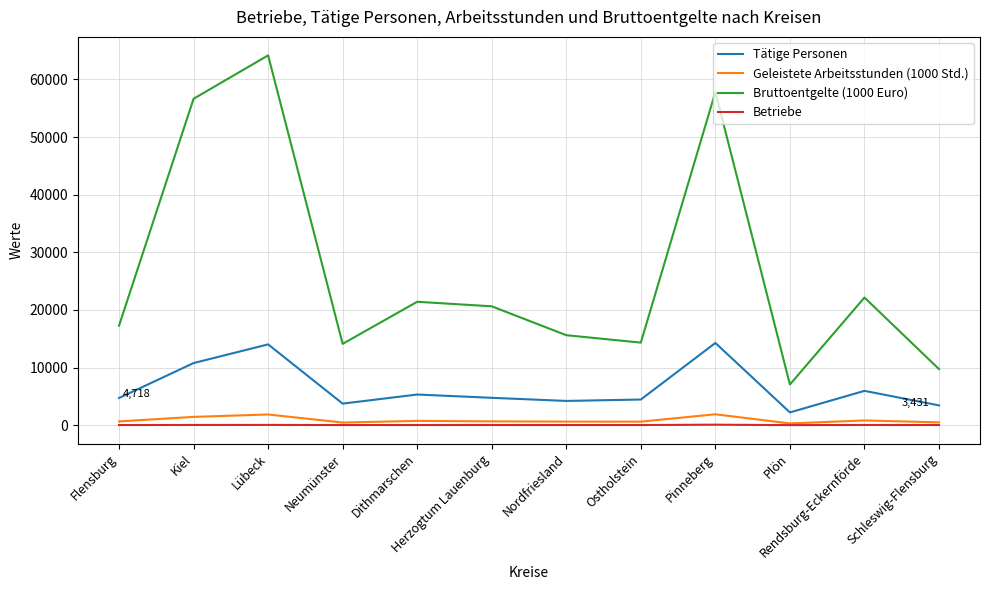

True or false: Geleistete Arbeitsstunden (1000 Std.) and Bruttoentgelte (1000 Euro) intersect in this chart.

False